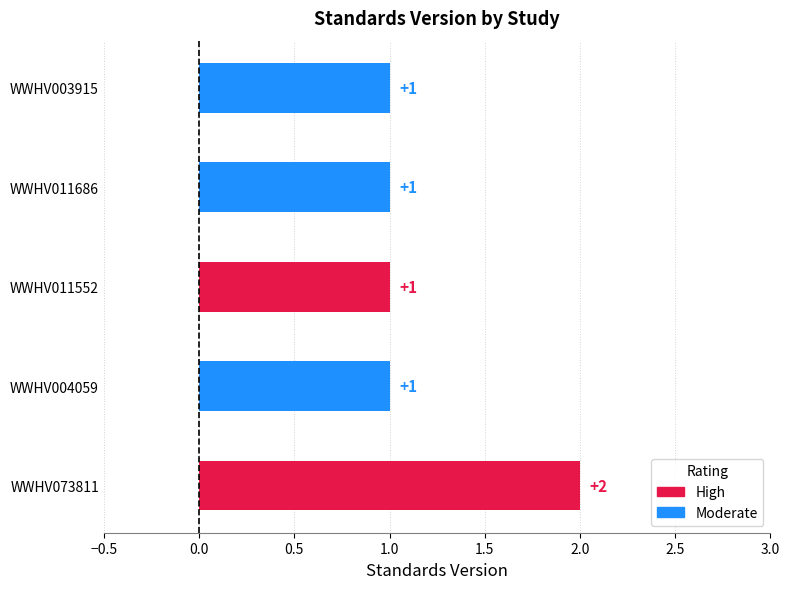

True or false: the data shows 1 at WWHV011552.

True